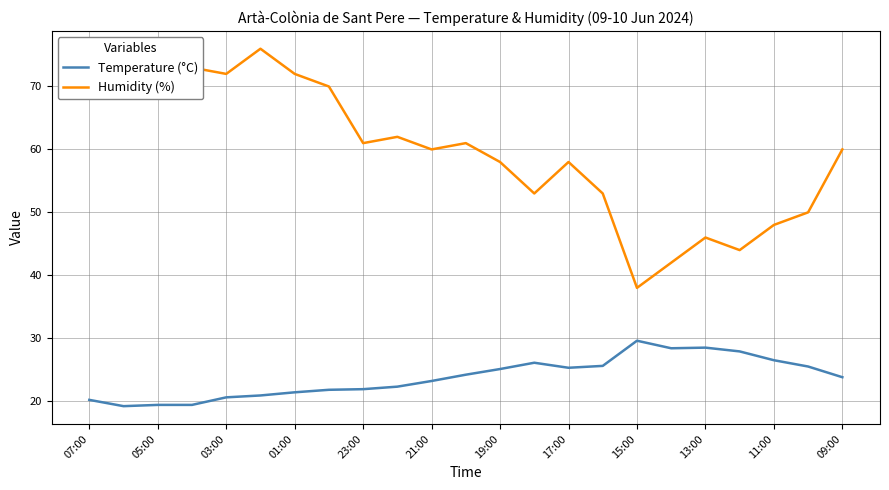

What is the difference between the second highest and minimum values in the Humidity (%) series?

35.0